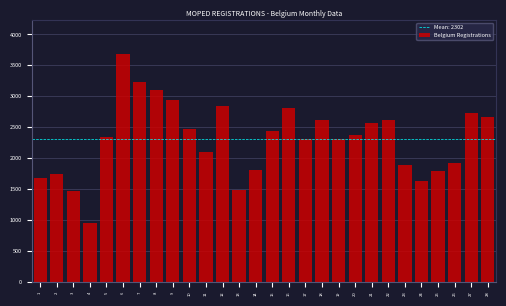

What is the value of the 24th bar from the left?

1631